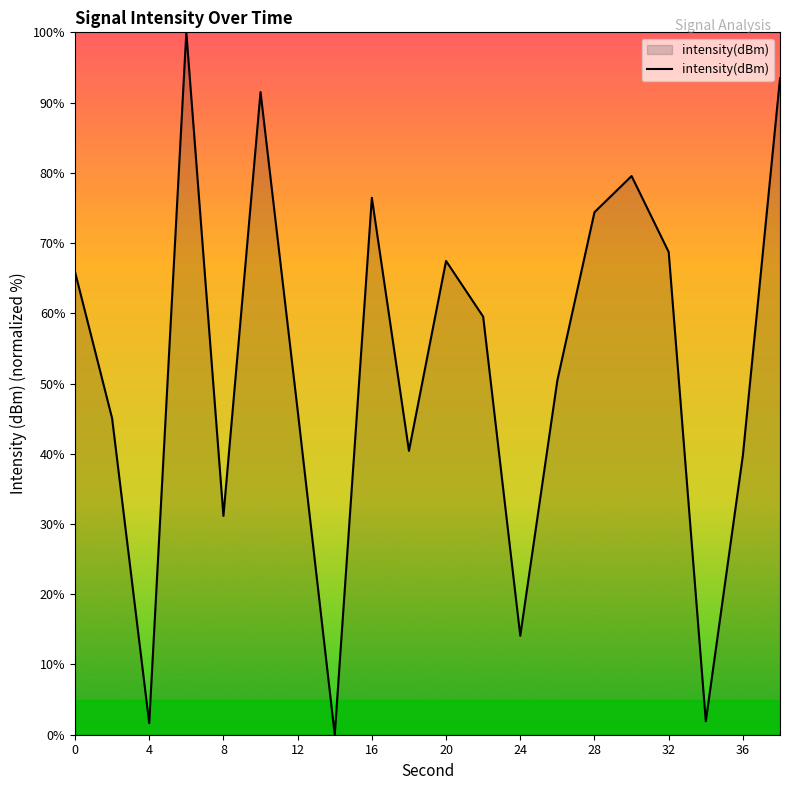

True or false: the data has more than 2 interior local peaks.

True